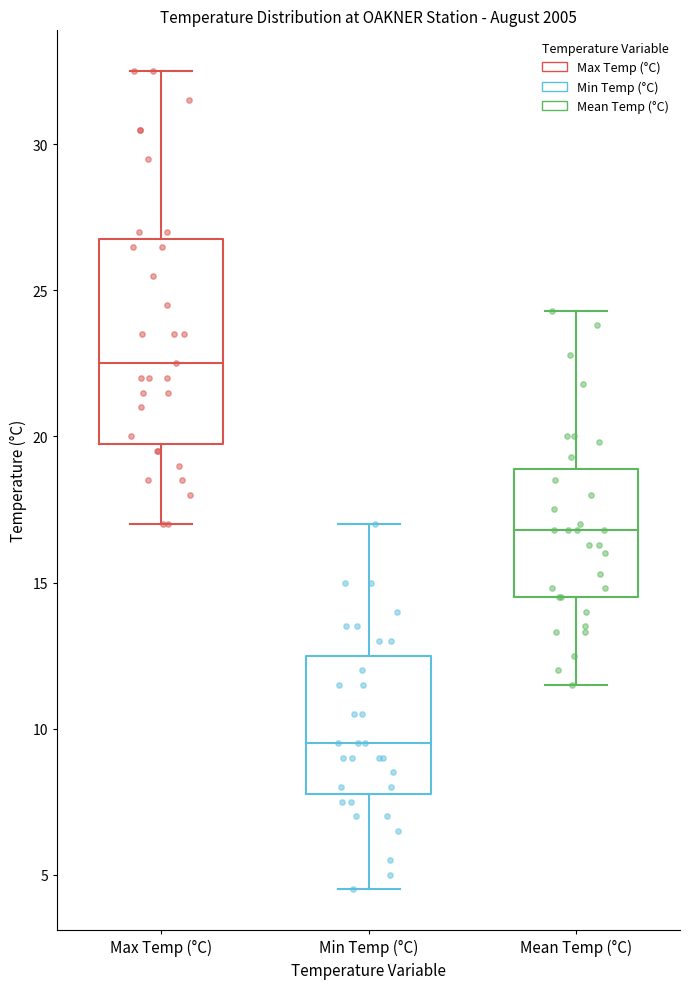

Where does the lower whisker of the box for Max Temp (°C) end on the y-axis? The values are not printed on the chart, so give them approximately, as read against the axis.

17.0